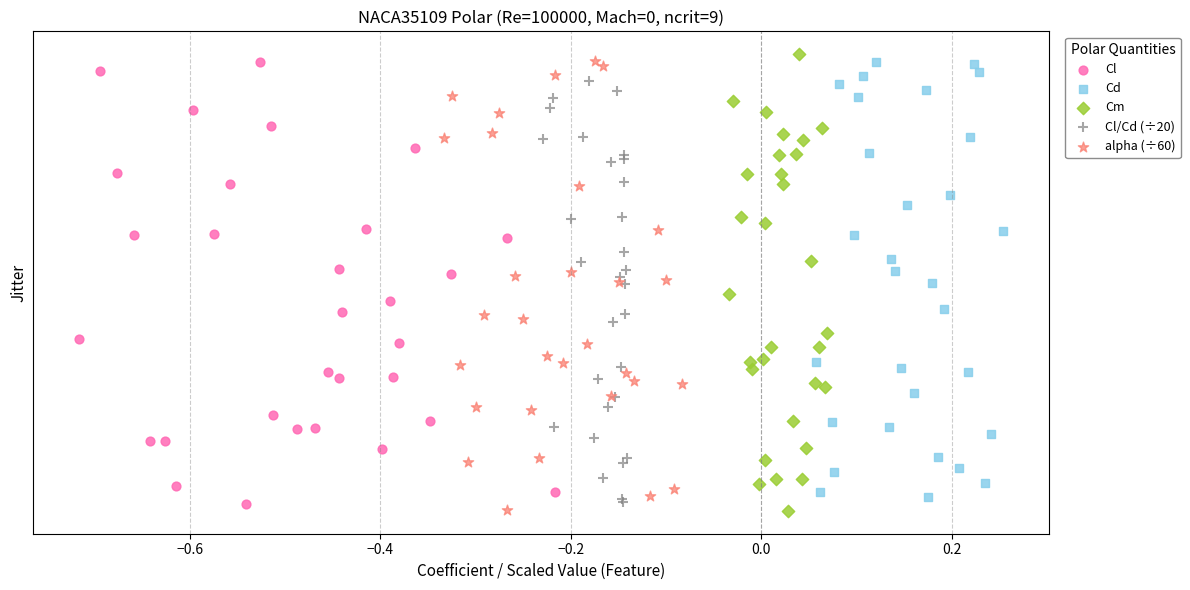

What are all the series names shown in the legend?

Cl, Cd, Cm, Cl/Cd (÷20), alpha (÷60)